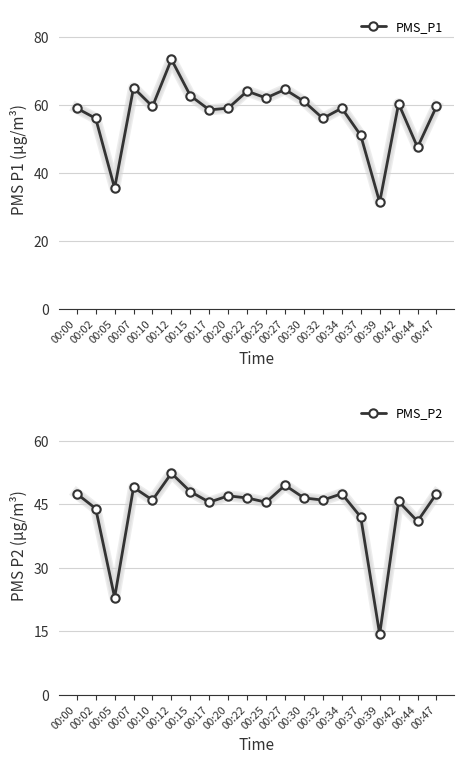

Which label corresponds to the smallest value in the chart?

00:39